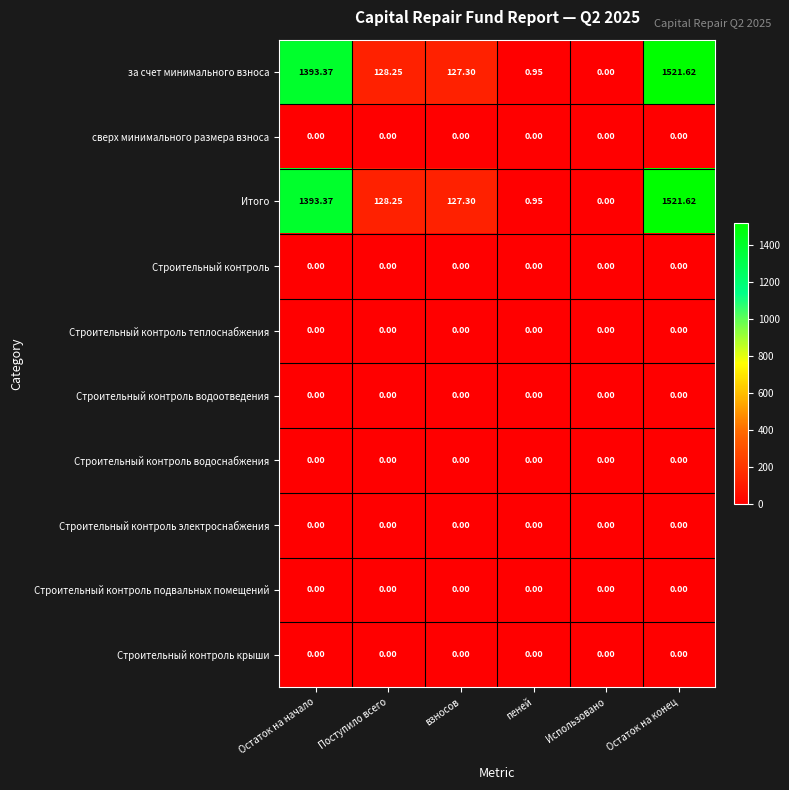

At which category is the sum across all series the highest?

Остаток на конец